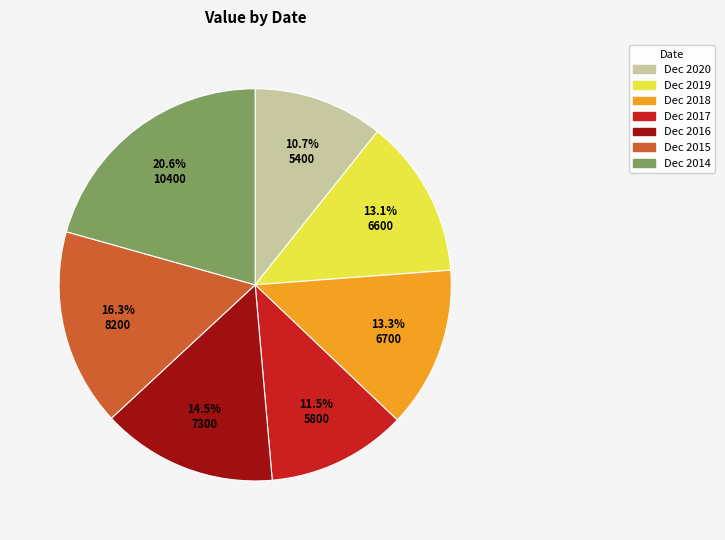

What percentage is NOT represented by Dec 2014?

79.4%